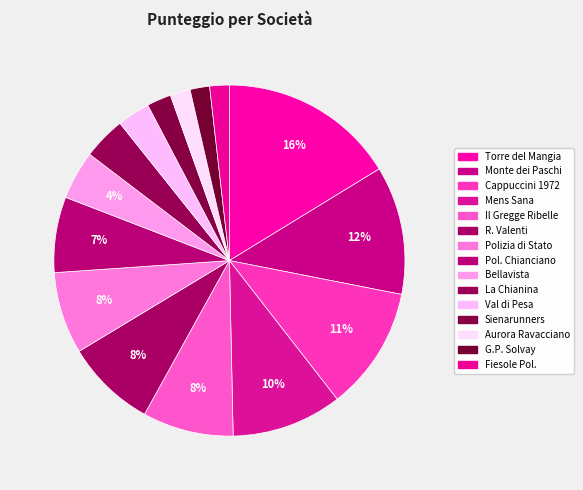

How many slices are in this pie chart?

15